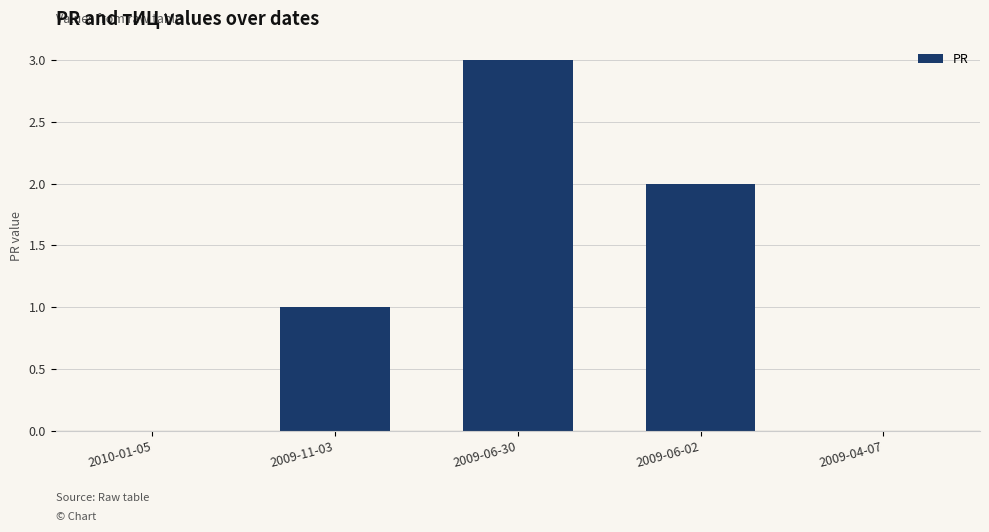

Is it true that the value at 2009-11-03 is 1?

True